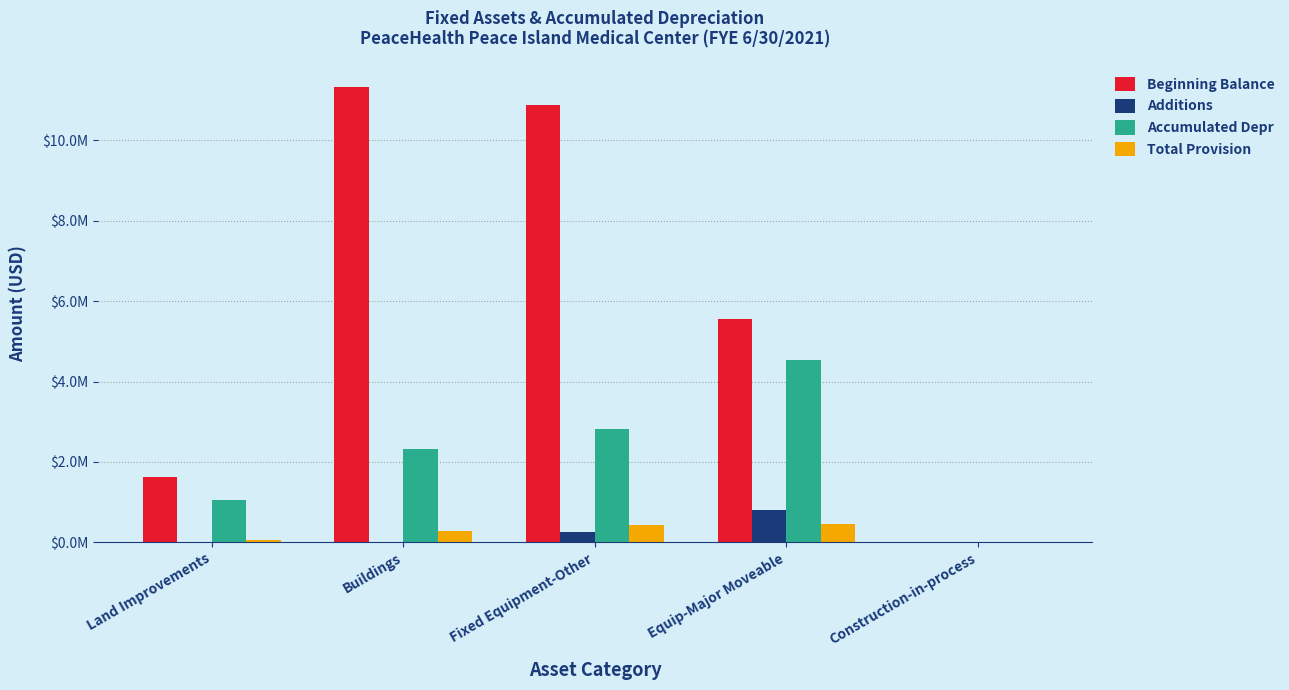

Which has a higher value, Fixed Equipment-Other or Land Improvements?

Fixed Equipment-Other